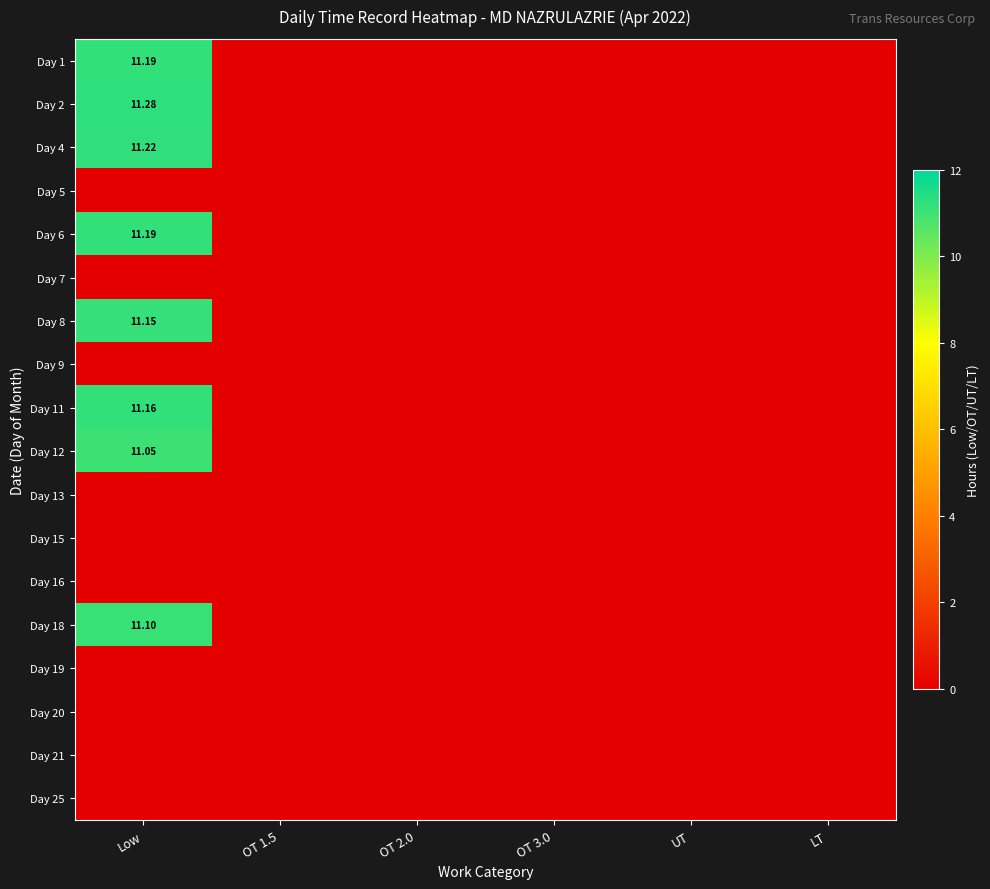

At which category is the sum across all series the highest?

Low